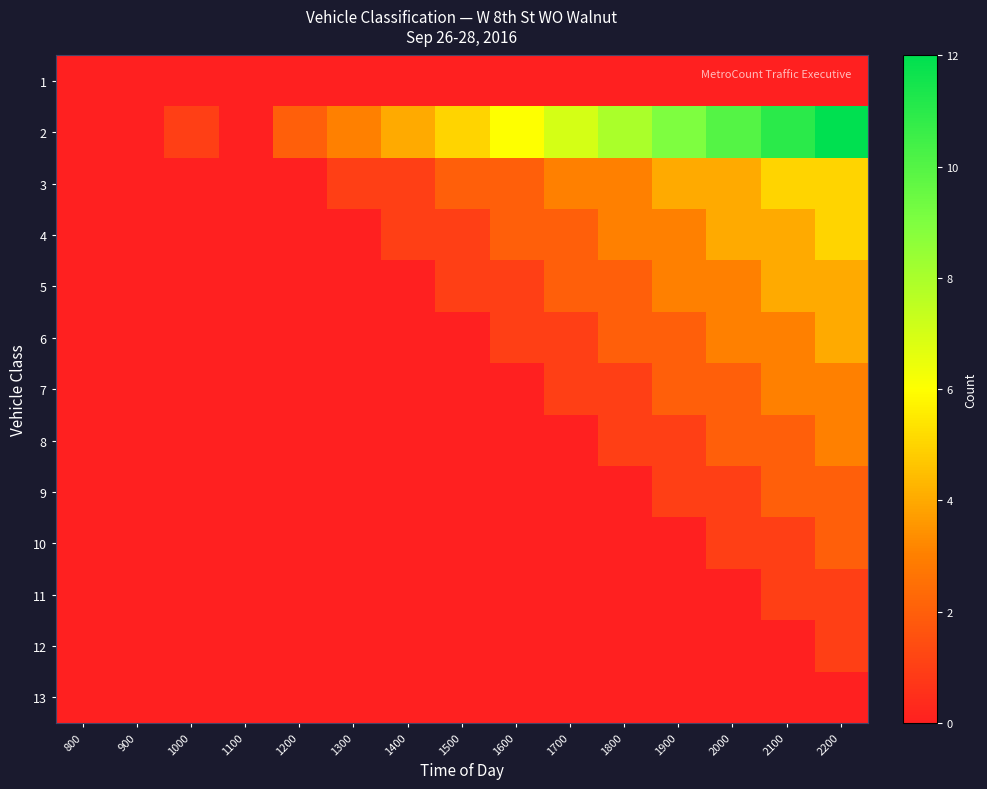

At which category is the sum across all series the highest?

2200